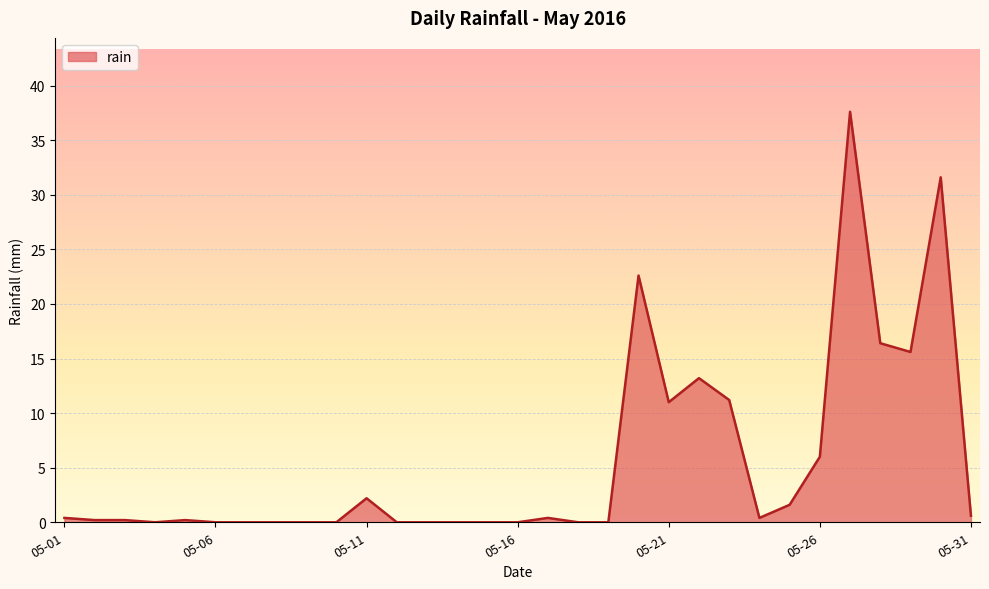

What is the average value?

5.5